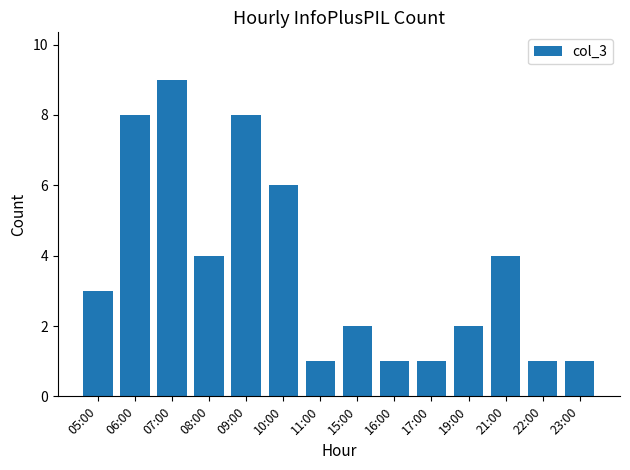

What is the greatest value displayed?

9